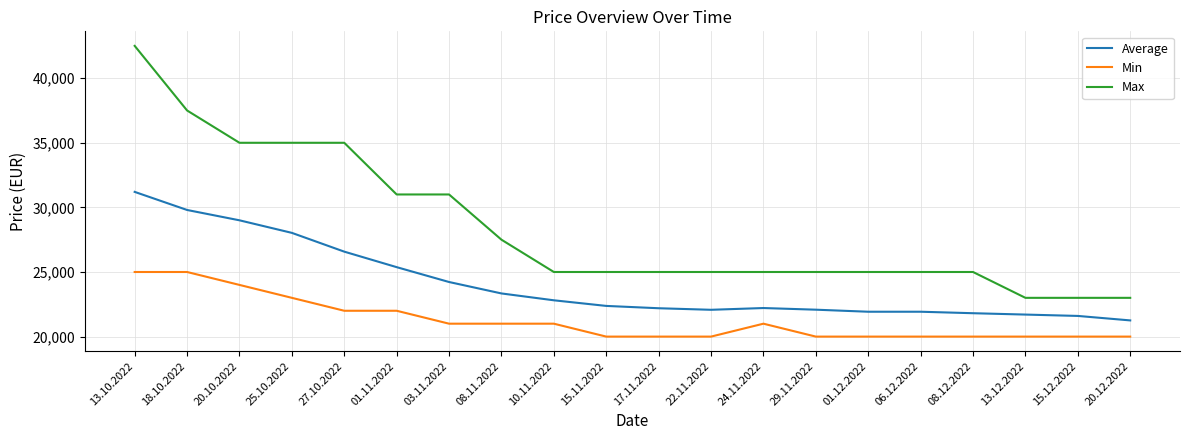

What is the greatest value displayed?

42500